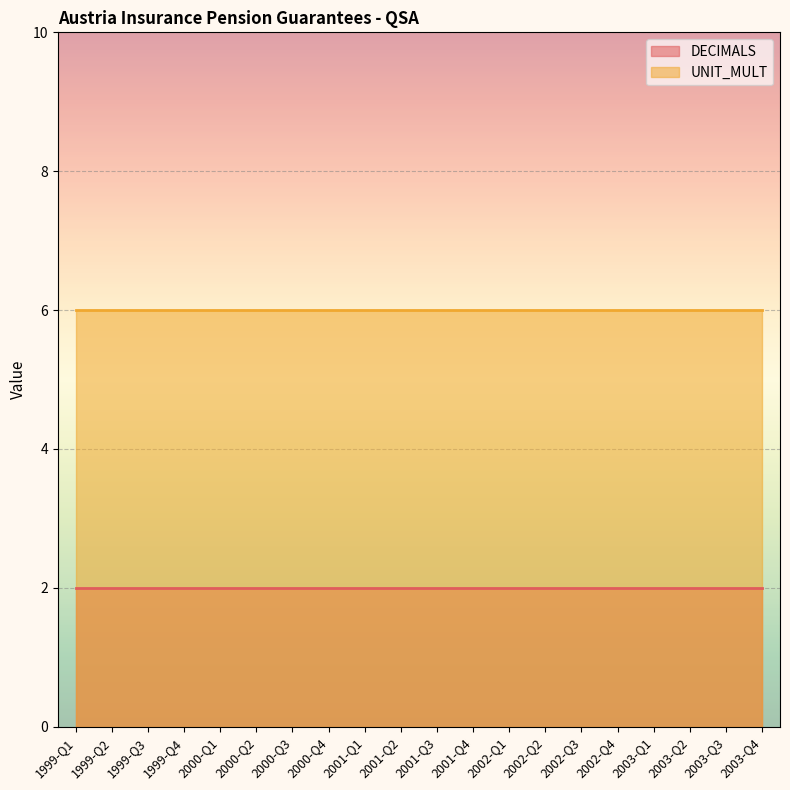

True or false: UNIT_MULT has a value of 2 at 2003-Q2.

False